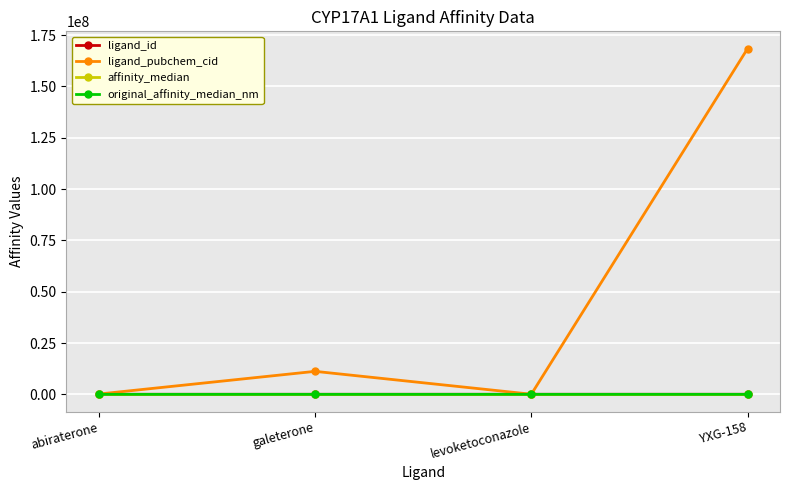

How many interior local valleys does the ligand_pubchem_cid series have?

1